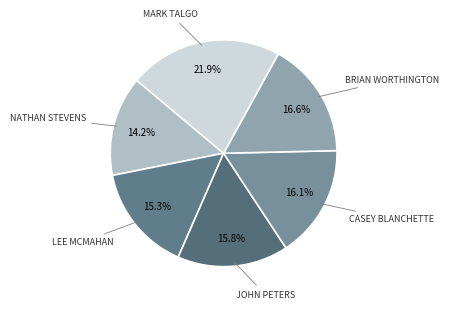

Which category has the smallest portion of the pie?

Nathan Stevens